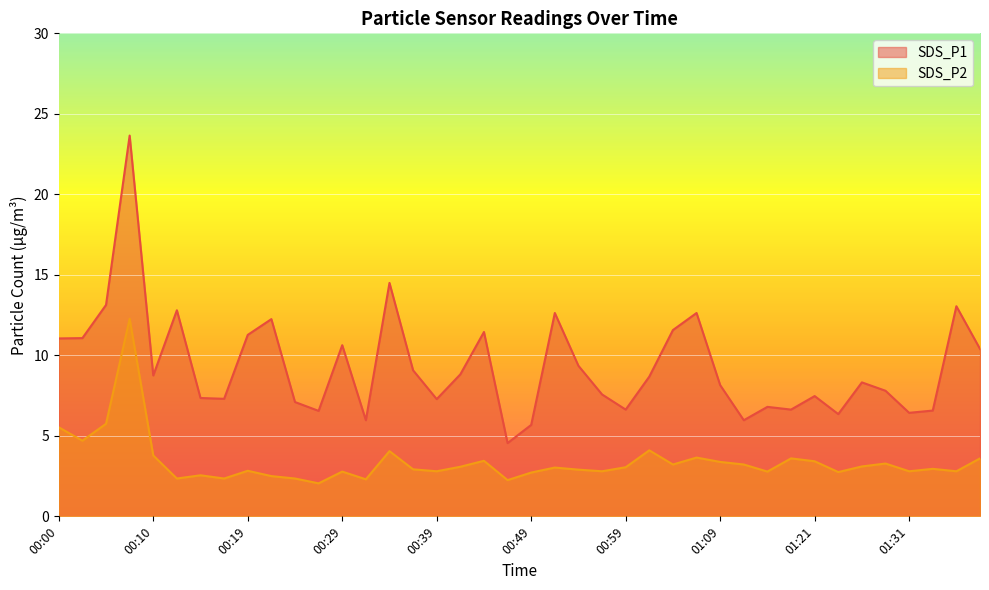

Which has a higher value, 00:49 or 01:26?

01:26